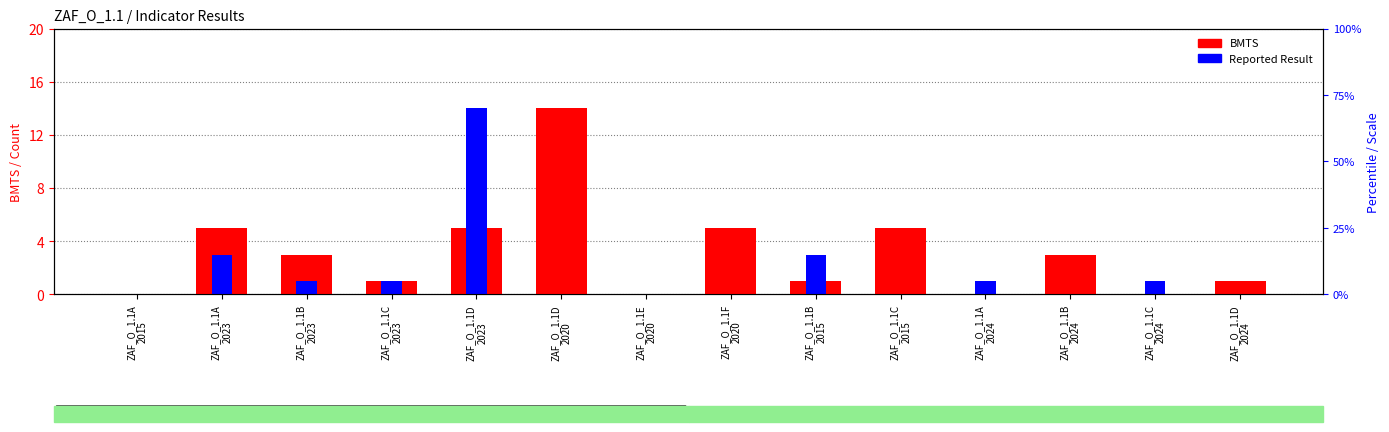

Reading left to right, transcribe all the data shown in this chart.

BMTS: ZAF_O_1.1A
2015=0	ZAF_O_1.1A
2023=5	ZAF_O_1.1B
2023=3	ZAF_O_1.1C
2023=1	ZAF_O_1.1D
2023=5	ZAF_O_1.1D
2020=14	ZAF_O_1.1E
2020=0	ZAF_O_1.1F
2020=5	ZAF_O_1.1B
2015=1	ZAF_O_1.1C
2015=5	ZAF_O_1.1A
2024=0	ZAF_O_1.1B
2024=3	ZAF_O_1.1C
2024=0	ZAF_O_1.1D
2024=1
Reported Result: ZAF_O_1.1A
2015=0	ZAF_O_1.1A
2023=3	ZAF_O_1.1B
2023=1	ZAF_O_1.1C
2023=1	ZAF_O_1.1D
2023=14	ZAF_O_1.1D
2020=0	ZAF_O_1.1E
2020=0	ZAF_O_1.1F
2020=0	ZAF_O_1.1B
2015=3	ZAF_O_1.1C
2015=0	ZAF_O_1.1A
2024=1	ZAF_O_1.1B
2024=0	ZAF_O_1.1C
2024=1	ZAF_O_1.1D
2024=0